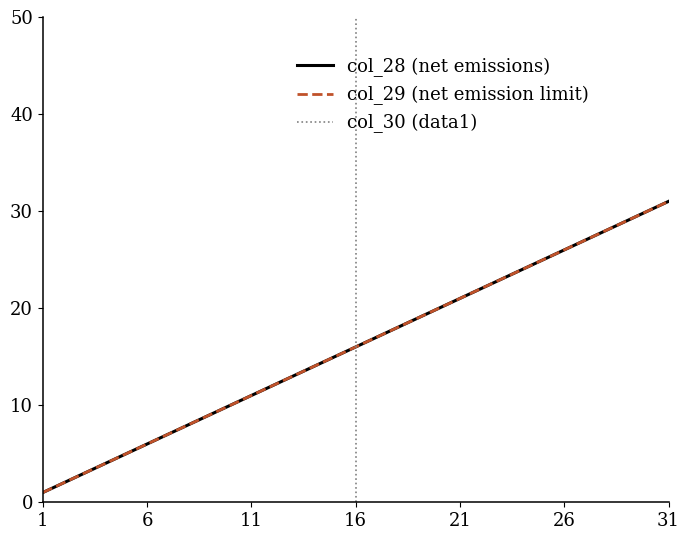

What is the lowest value of the col_29 series?

1